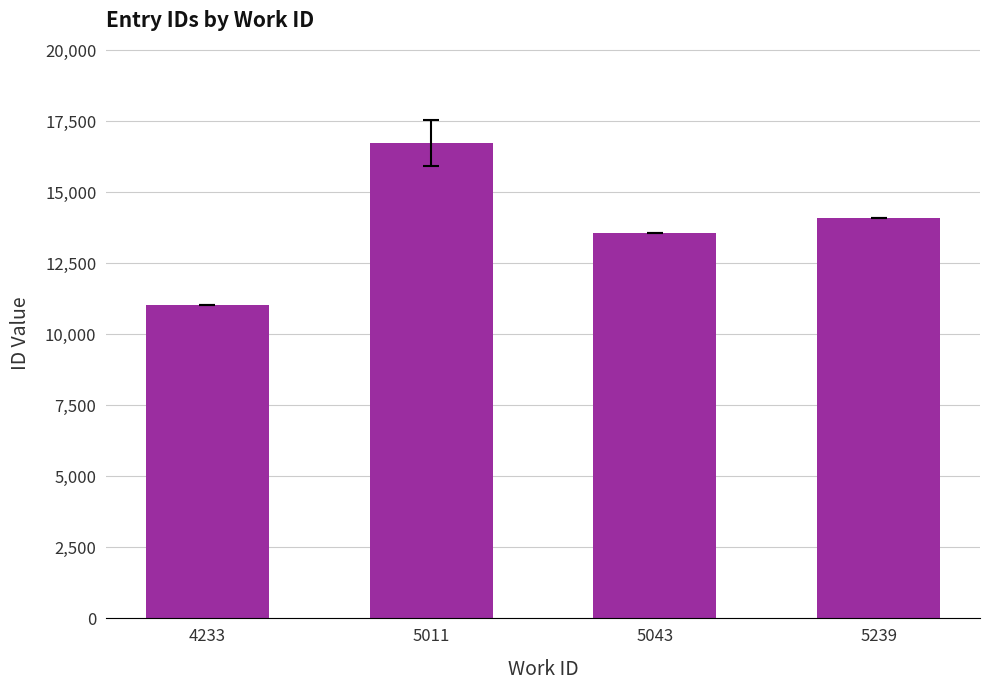

Reading left to right, transcribe all the data shown in this chart.

4233=11020.0	5011=16729.7	5043=13547.5	5239=14105.0